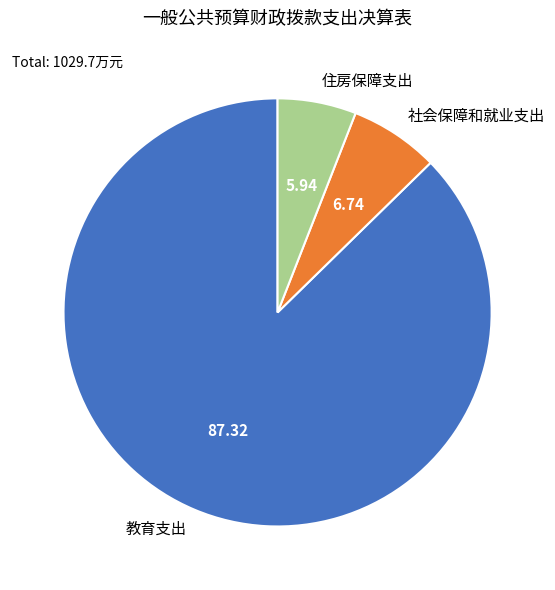

How many segments does this pie chart have?

3